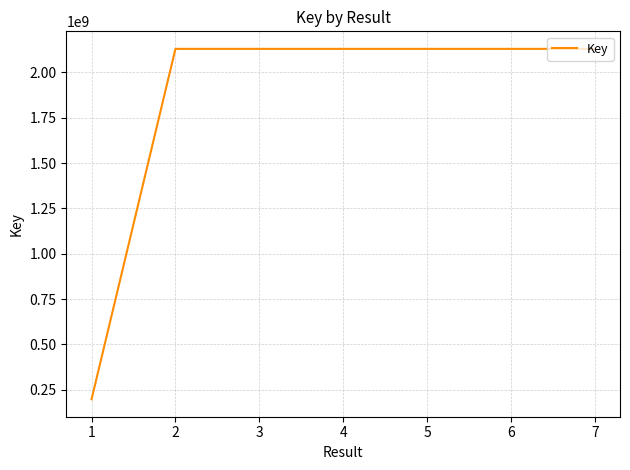

What is the value of the 5th point from the left?

2130400769